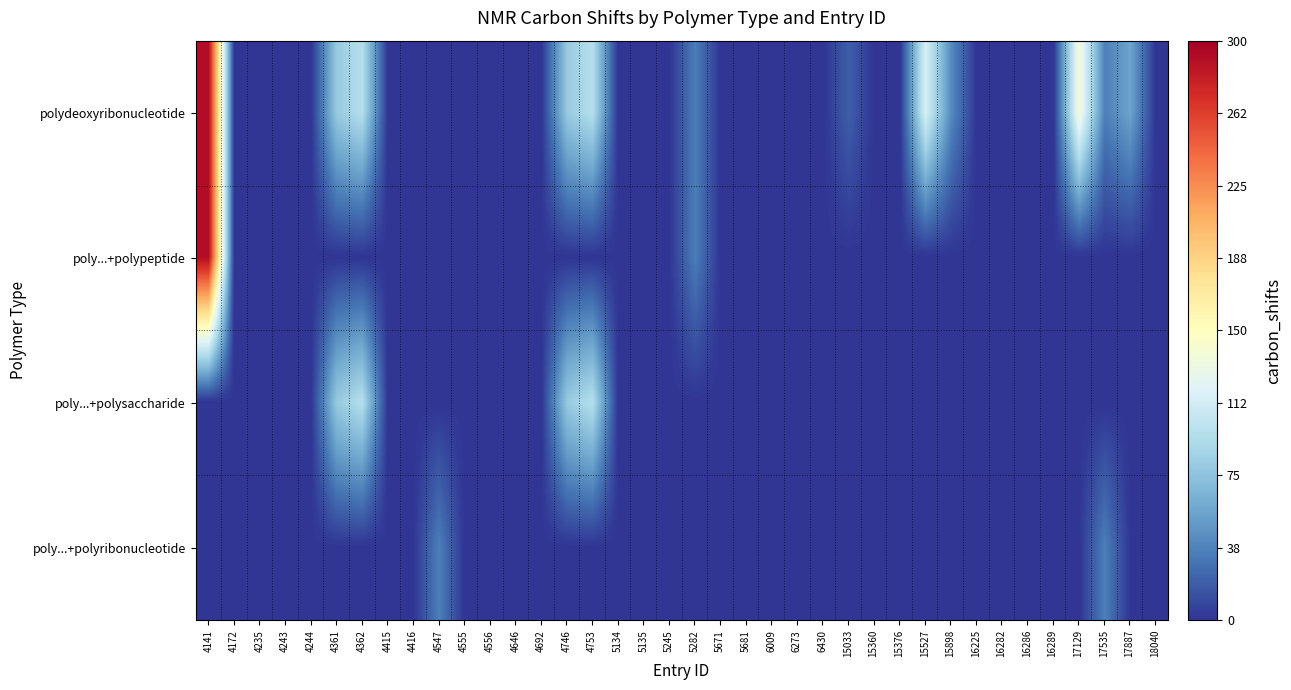

Rank the series at 4415 from highest to lowest value.

polydeoxyribonucleotide, poly...+polypeptide, poly...+polysaccharide, poly...+polyribonucleotide